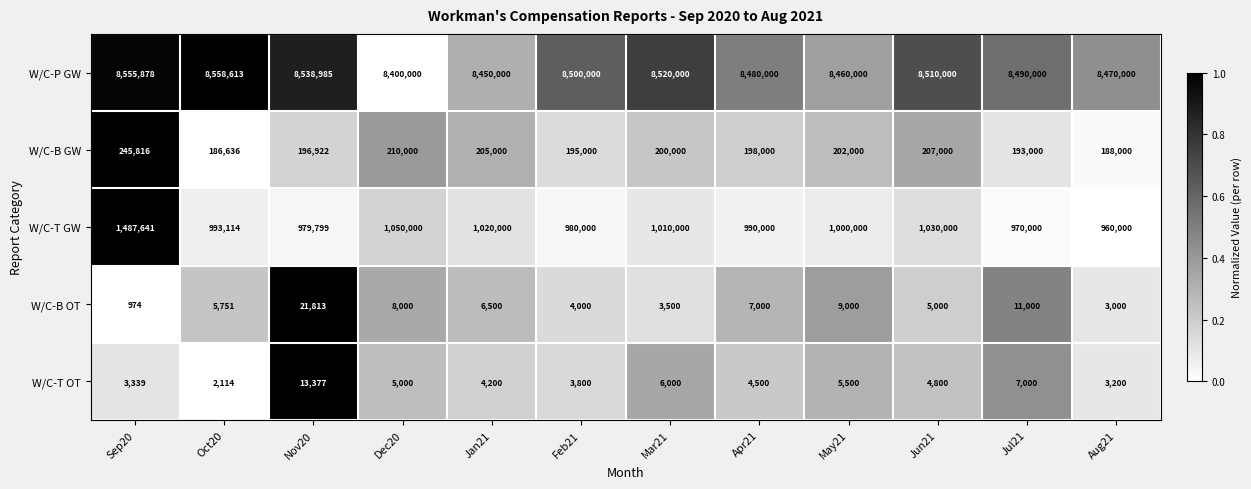

Is it true that W/C-P GW equals 11720623 at May21?

False